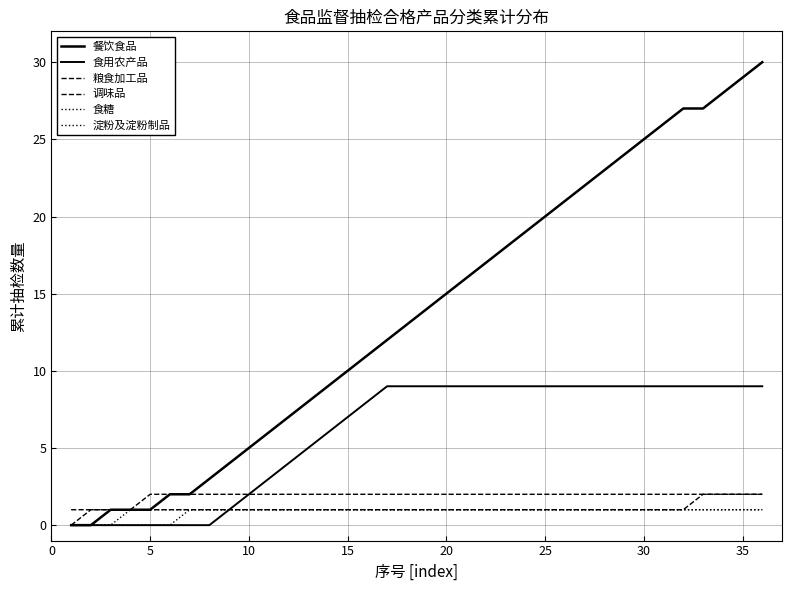

Does the chart have visible grid lines?

Yes